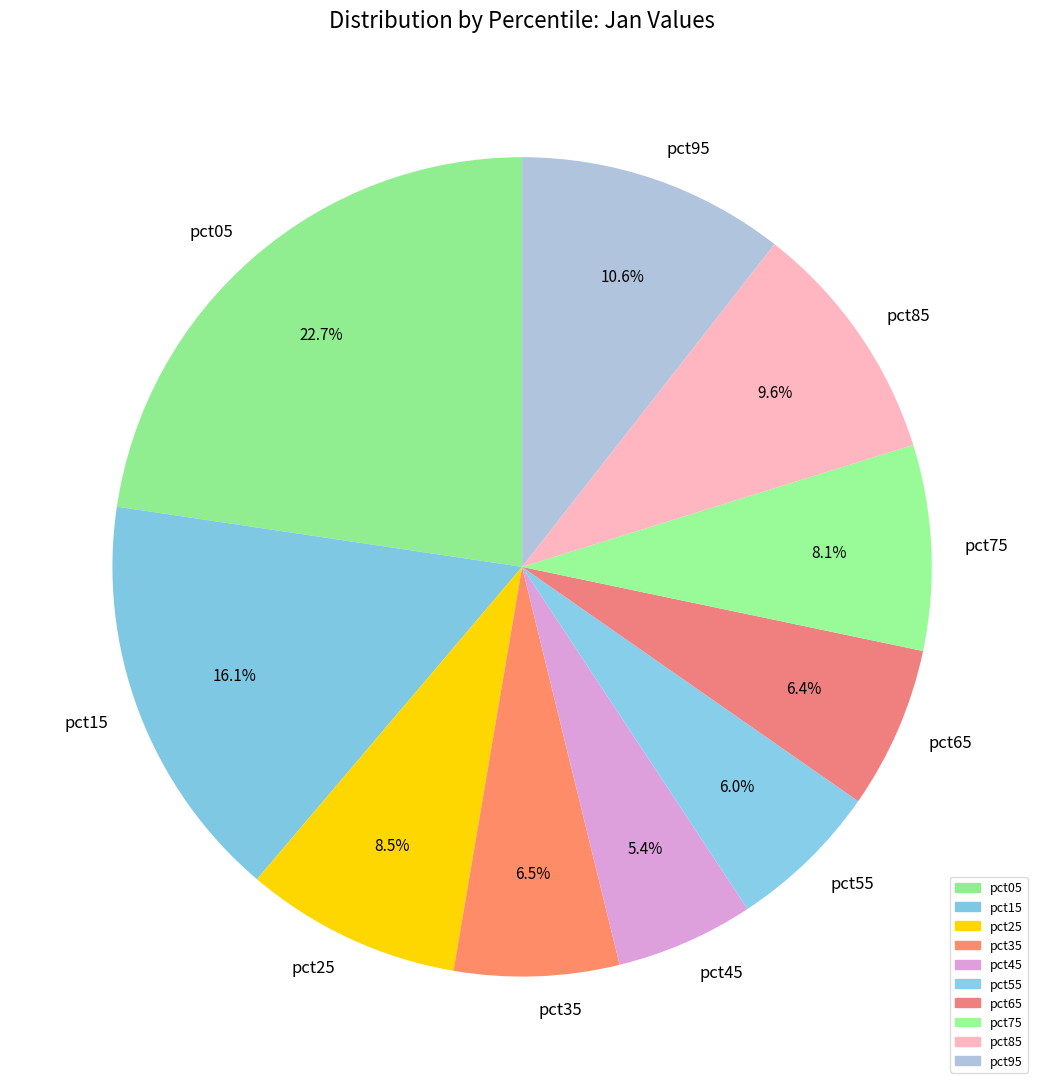

How many slices are in this pie chart?

10